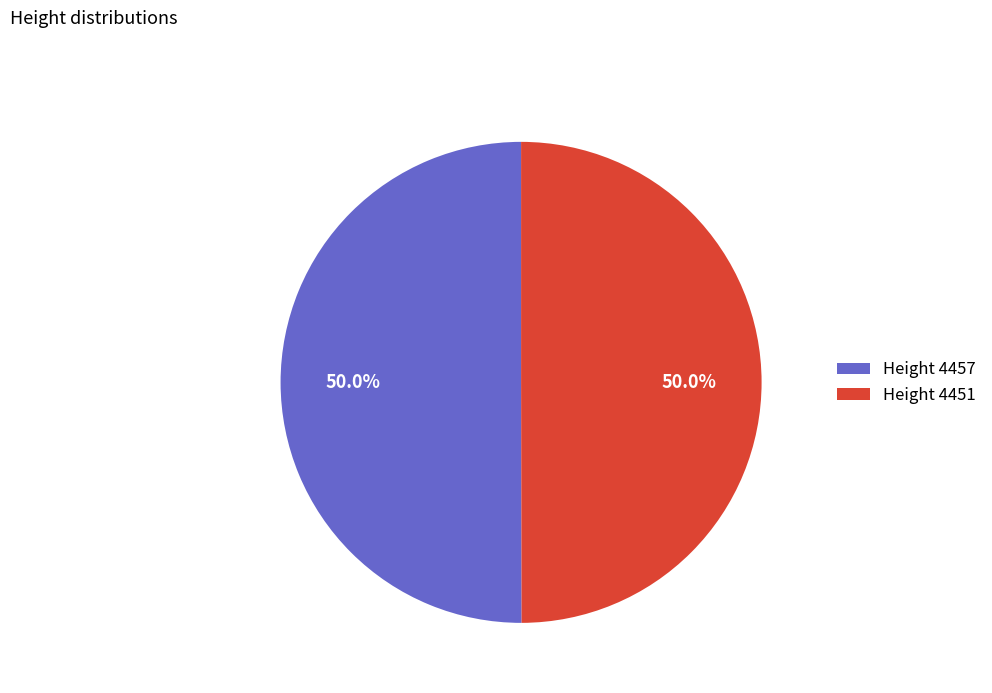

Do Height 4451 and Height 4457 together represent more than half of the pie?

Yes